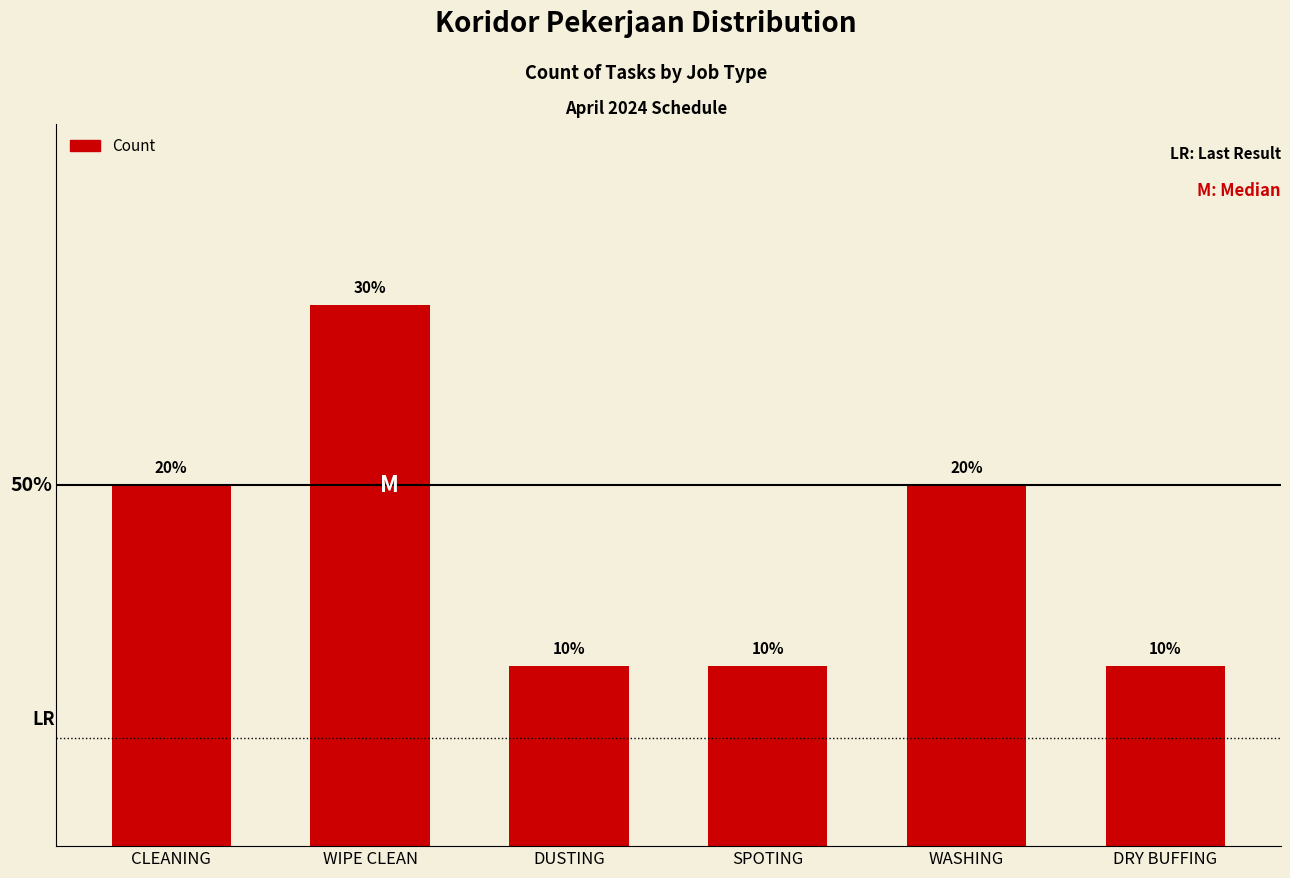

What is the minimum value shown in the chart?

1